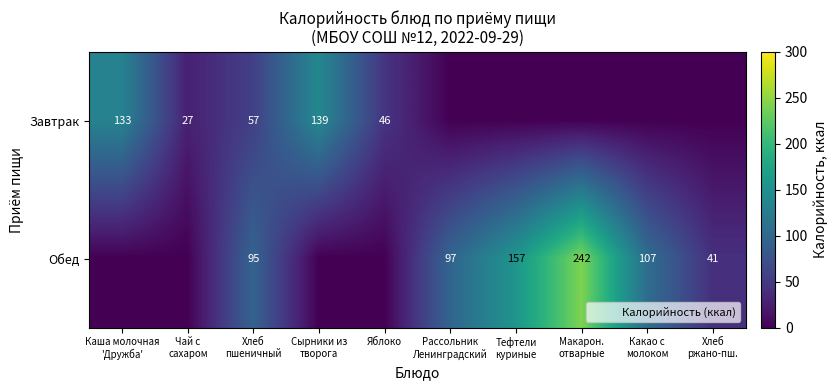

The value of Обед at Каша молочная 'Дружба' is -92. True or false?

False